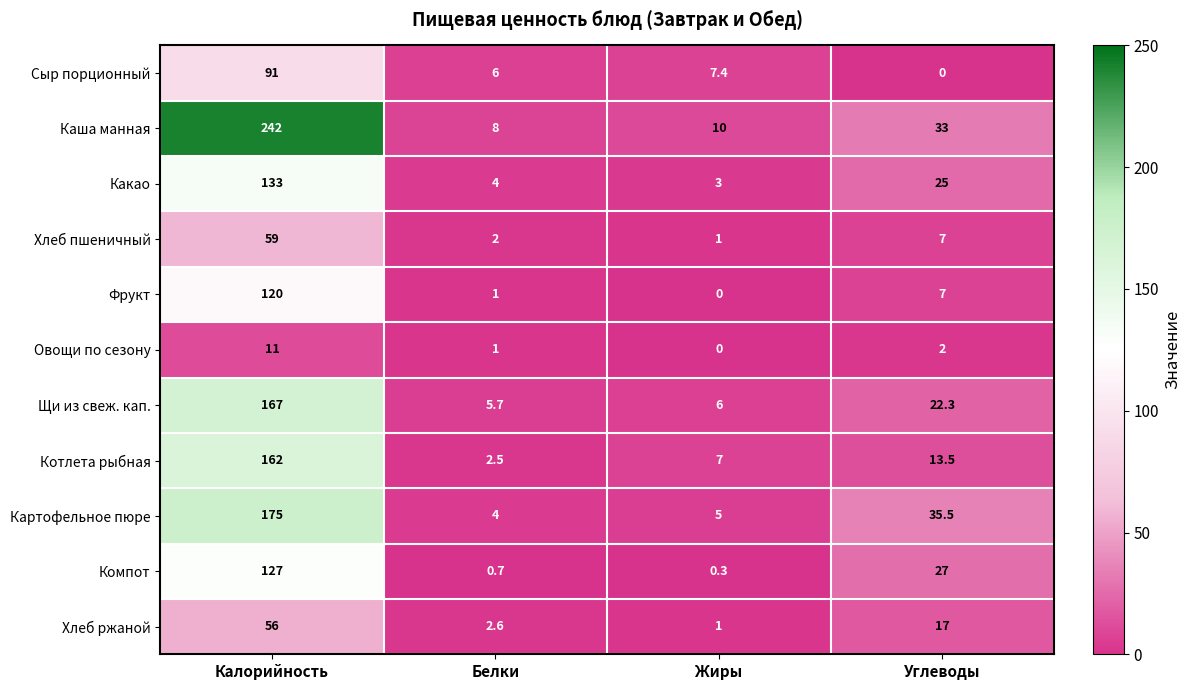

The Фрукт series shows 1.0 at Белки. True or false?

True